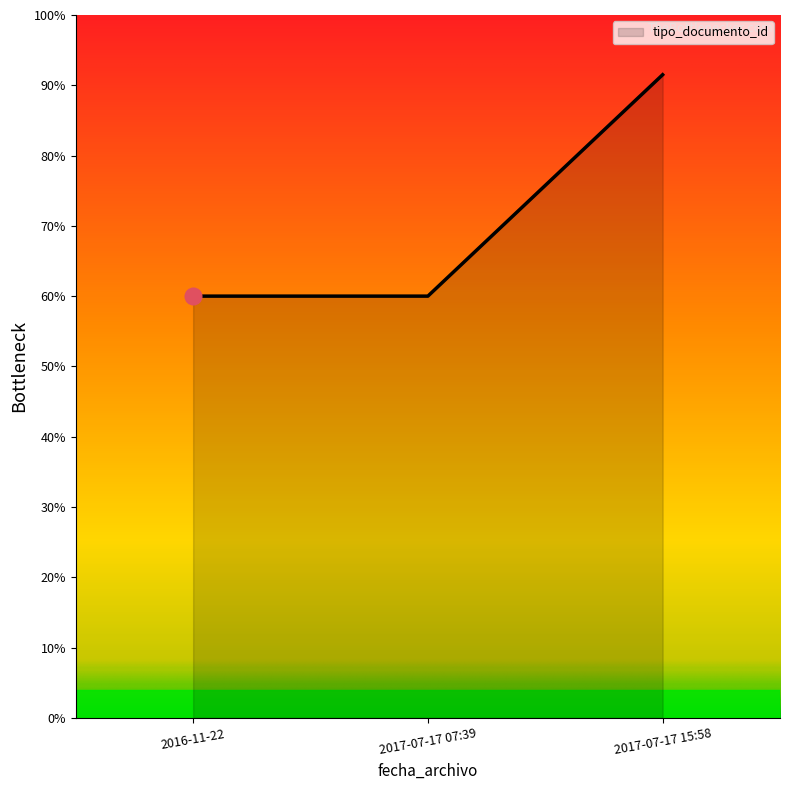

Reading left to right, transcribe all the data shown in this chart.

2016-11-22=60.0	2017-07-17 07:39=60.0	2017-07-17 15:58=91.5